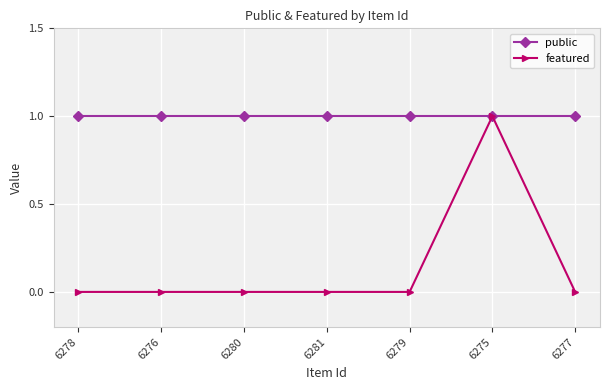

Which series has the widest spread of values?

featured